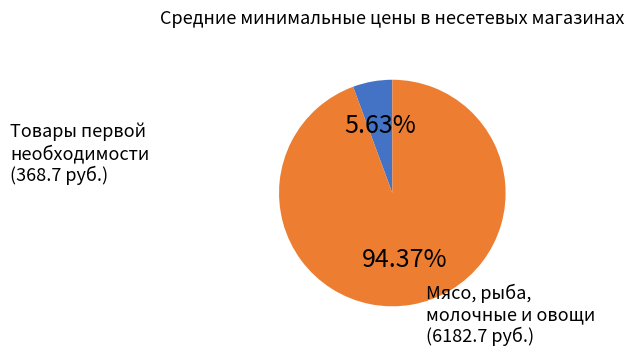

Does any single category account for the majority?

Yes